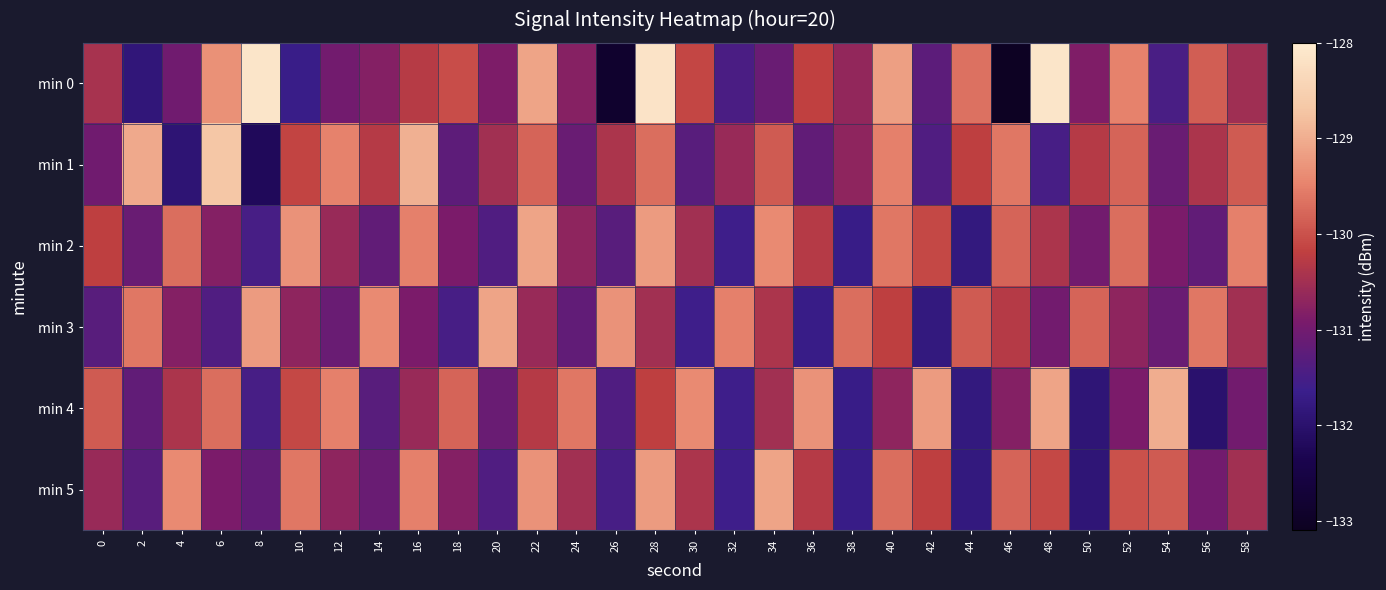

Reading left to right, what are all the values shown in this chart?

min 0: 0=-130.4	2=-131.9	4=-131.0	6=-129.3	8=-128.1	10=-131.7	12=-131.0	14=-130.8	16=-130.3	18=-130.0	20=-130.9	22=-129.1	24=-130.8	26=-132.9	28=-128.1	30=-130.1	32=-131.5	34=-131.1	36=-130.2	38=-130.7	40=-129.2	42=-131.3	44=-129.7	46=-133.1	48=-128.1	50=-130.9	52=-129.5	54=-131.5	56=-129.9	58=-130.5
min 1: 0=-131.0	2=-129.0	4=-131.9	6=-128.7	8=-132.2	10=-130.1	12=-129.5	14=-130.3	16=-129.0	18=-131.2	20=-130.5	22=-129.8	24=-131.1	26=-130.4	28=-129.7	30=-131.3	32=-130.6	34=-129.9	36=-131.2	38=-130.7	40=-129.5	42=-131.4	44=-130.2	46=-129.6	48=-131.5	50=-130.3	52=-129.8	54=-131.1	56=-130.4	58=-129.9
min 2: 0=-130.2	2=-131.1	4=-129.7	6=-130.8	8=-131.5	10=-129.3	12=-130.6	14=-131.2	16=-129.5	18=-130.9	20=-131.4	22=-129.1	24=-130.7	26=-131.3	28=-129.2	30=-130.5	32=-131.6	34=-129.4	36=-130.3	38=-131.7	40=-129.6	42=-130.1	44=-131.8	46=-129.8	48=-130.4	50=-131.0	52=-129.7	54=-130.9	56=-131.2	58=-129.5
min 3: 0=-131.3	2=-129.6	4=-130.8	6=-131.4	8=-129.2	10=-130.7	12=-131.1	14=-129.4	16=-130.9	18=-131.5	20=-129.1	22=-130.6	24=-131.2	26=-129.3	28=-130.5	30=-131.6	32=-129.5	34=-130.4	36=-131.7	38=-129.7	40=-130.2	42=-131.8	44=-129.9	46=-130.3	48=-131.0	50=-129.8	52=-130.7	54=-131.1	56=-129.6	58=-130.5
min 4: 0=-129.9	2=-131.2	4=-130.4	6=-129.7	8=-131.5	10=-130.1	12=-129.5	14=-131.3	16=-130.6	18=-129.8	20=-131.1	22=-130.3	24=-129.6	26=-131.4	28=-130.2	30=-129.4	32=-131.6	34=-130.5	36=-129.3	38=-131.7	40=-130.7	42=-129.2	44=-131.8	46=-130.8	48=-129.1	50=-131.9	52=-130.9	54=-129.0	56=-132.0	58=-131.0
min 5: 0=-130.6	2=-131.3	4=-129.4	6=-130.9	8=-131.2	10=-129.6	12=-130.7	14=-131.1	16=-129.5	18=-130.8	20=-131.4	22=-129.3	24=-130.5	26=-131.5	28=-129.2	30=-130.4	32=-131.6	34=-129.1	36=-130.3	38=-131.7	40=-129.7	42=-130.2	44=-131.8	46=-129.8	48=-130.1	50=-131.9	52=-130.0	54=-129.9	56=-131.0	58=-130.5